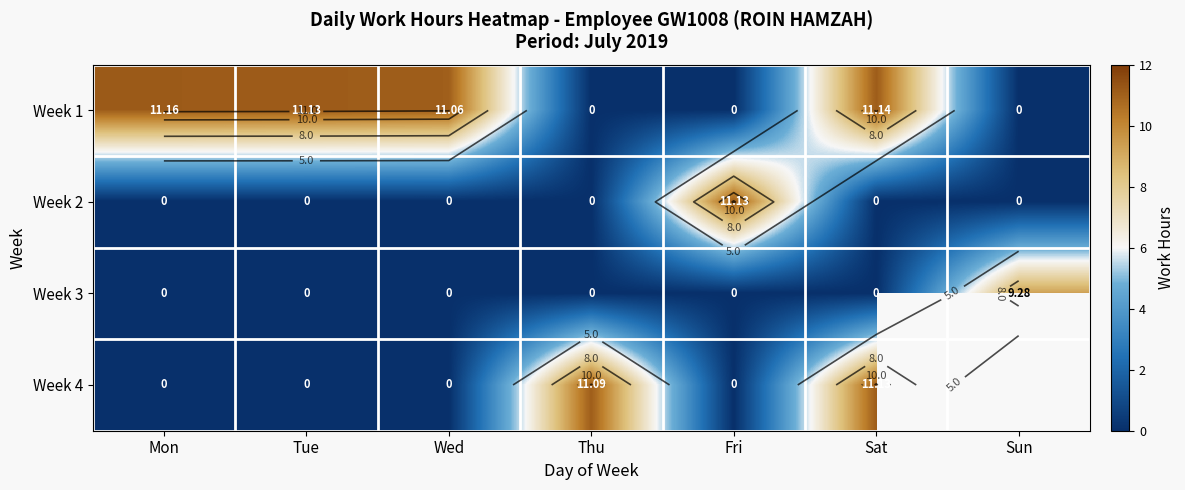

What is the sum of all Week 2 values?

11.1